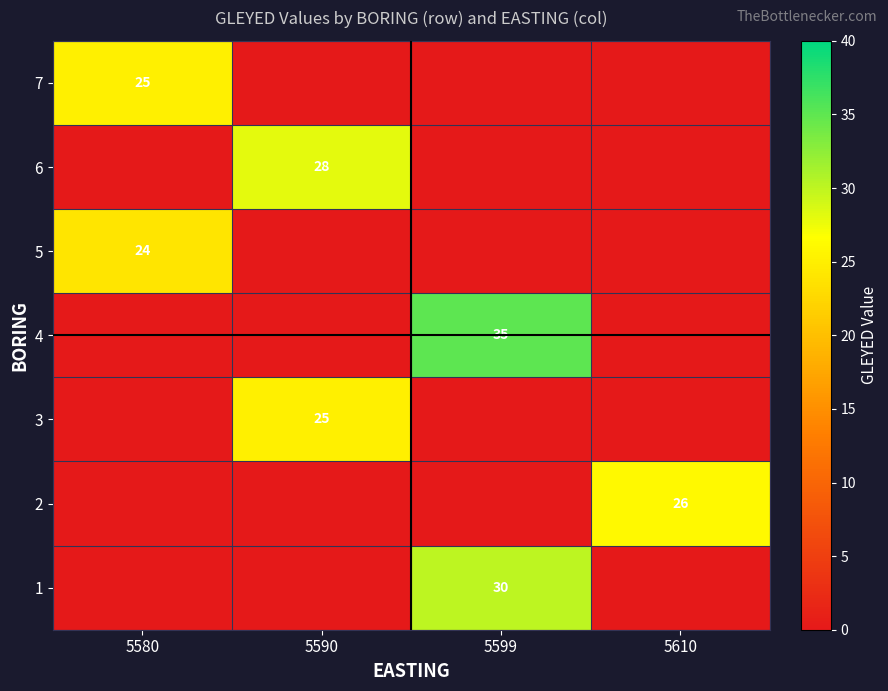

At which category is the sum across all series the highest?

5599